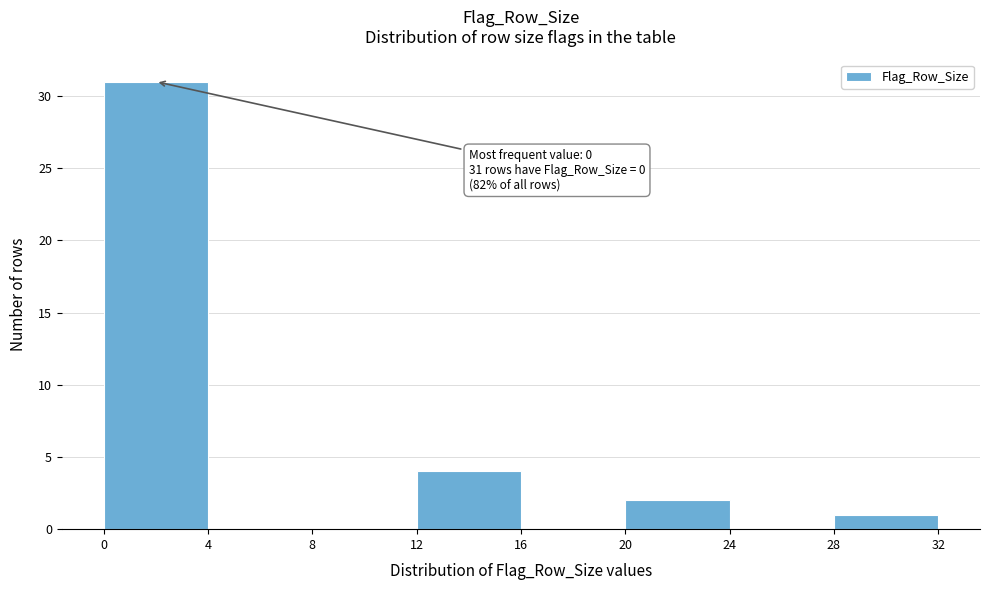

Over which range of the x-axis is the bar tallest?

0 to 4